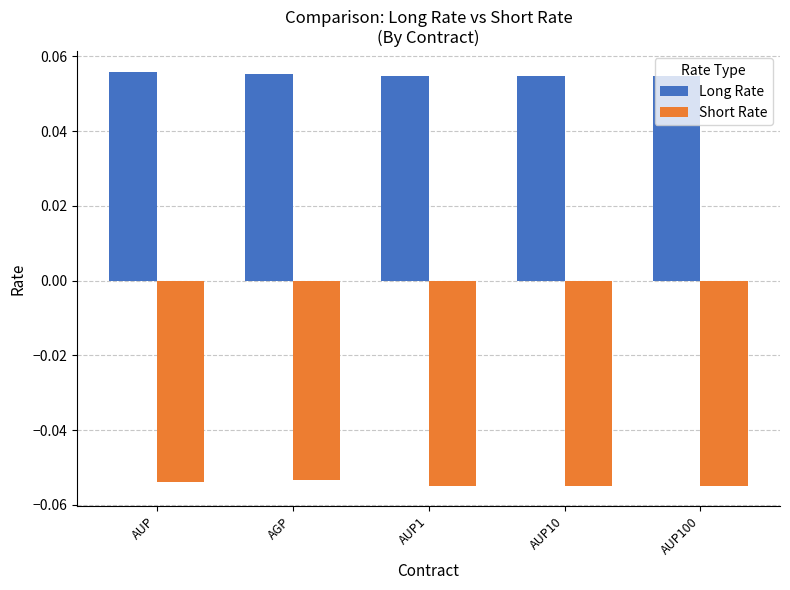

True or false: Short Rate has a value of -0.0 at AUP10.

False